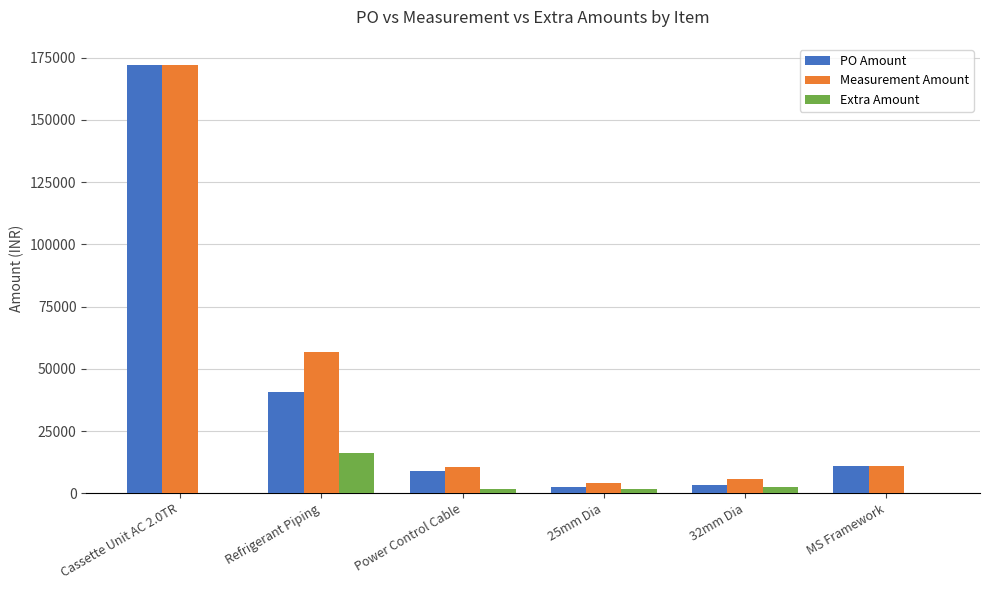

What is the difference between the PO Amount values at 25mm Dia and Refrigerant Piping?

37900